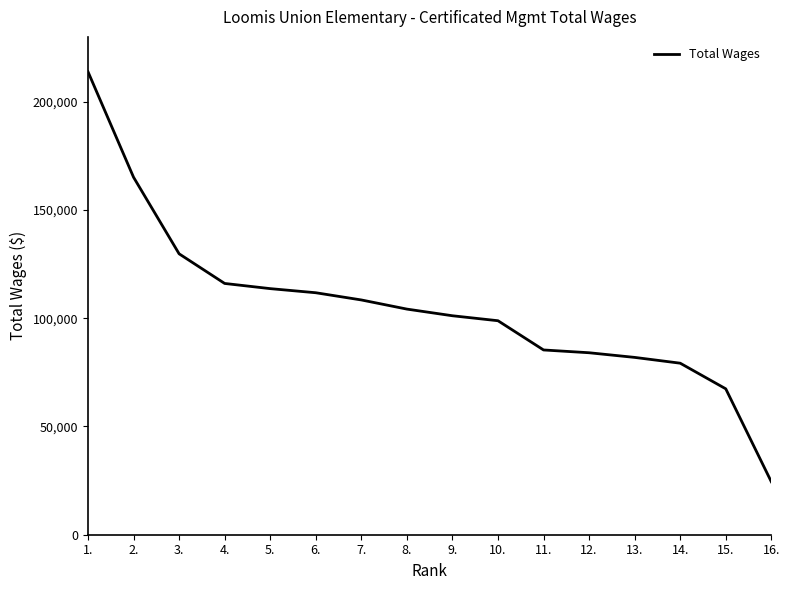

Does the chart have visible grid lines?

No